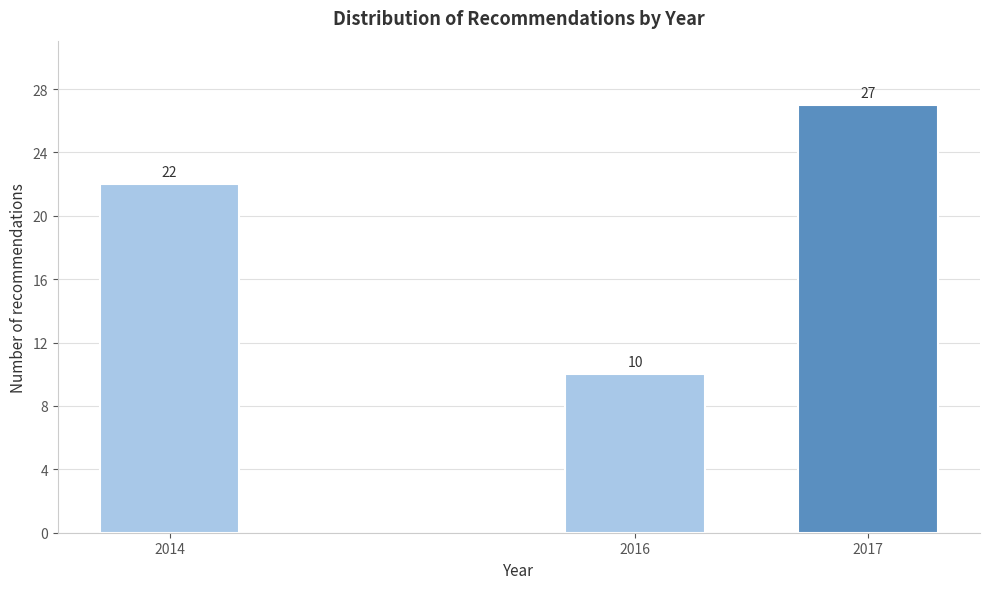

Reading left to right, extract all data points from this chart.

22	10	27